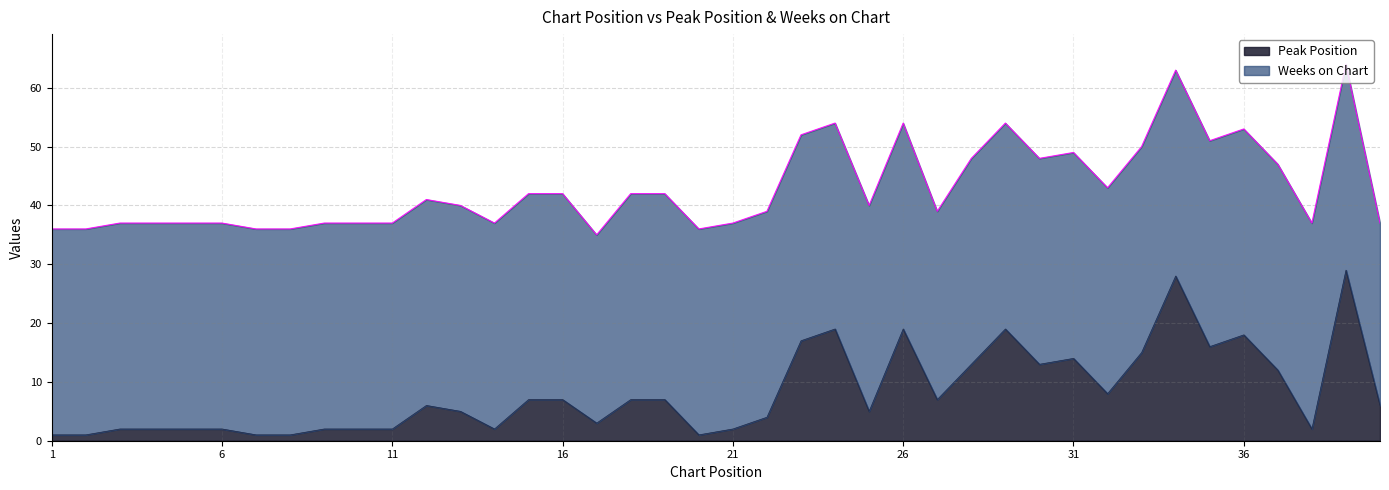

Does the chart display data point markers on the line(s)?

No